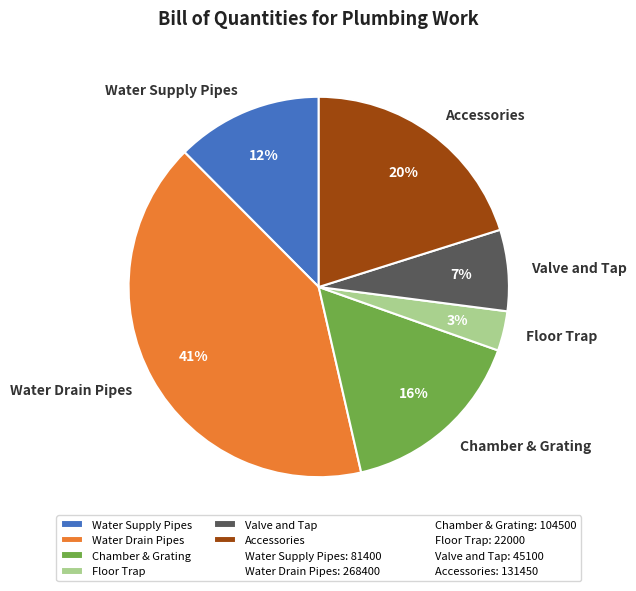

Combined, do Water Drain Pipes and Chamber & Grating account for over 50%?

Yes